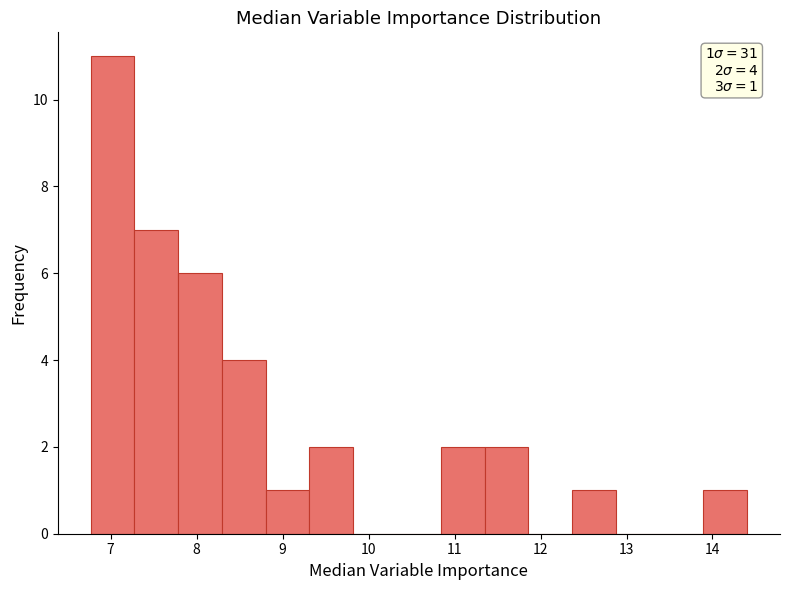

Which range on the x-axis has the tallest bar?

6.8 to 7.3